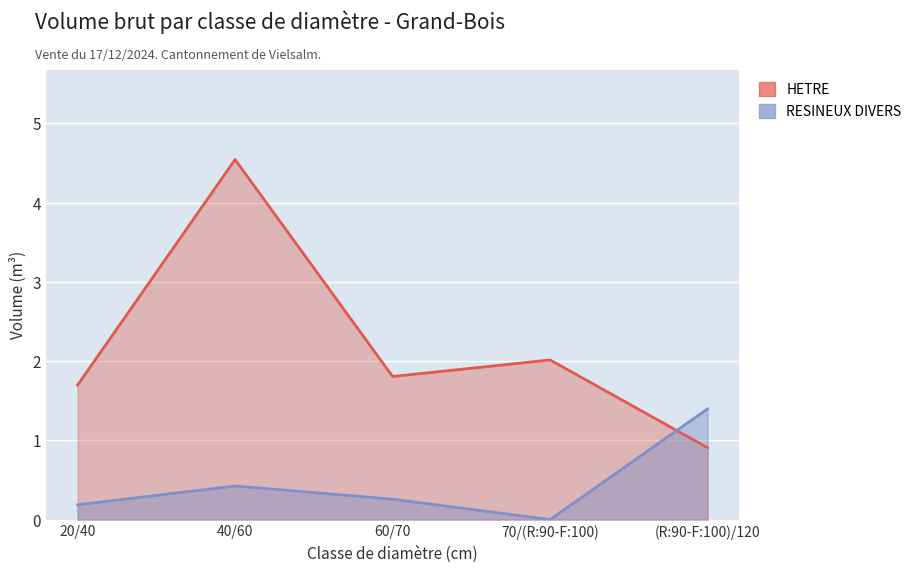

Is it true that HETRE equals 1.8 at 60/70?

True